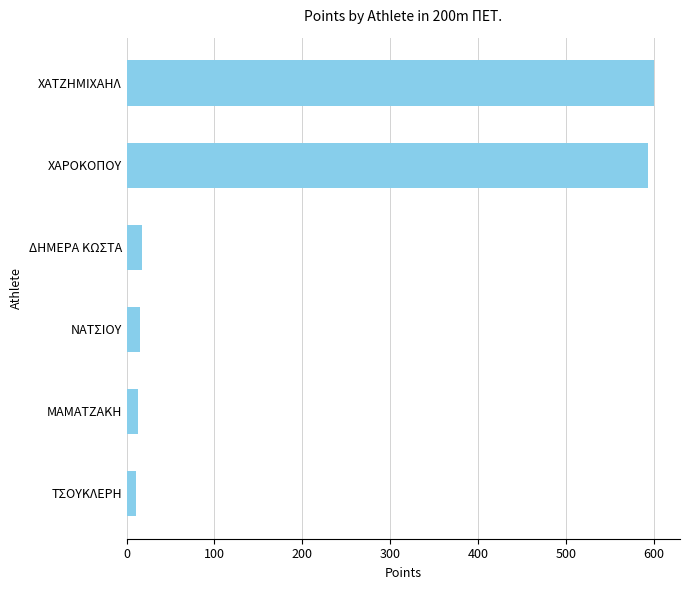

What is the difference between the values at ΧΑΡΟΚΟΠΟΥ and ΝΑΤΣΙΟΥ?

578